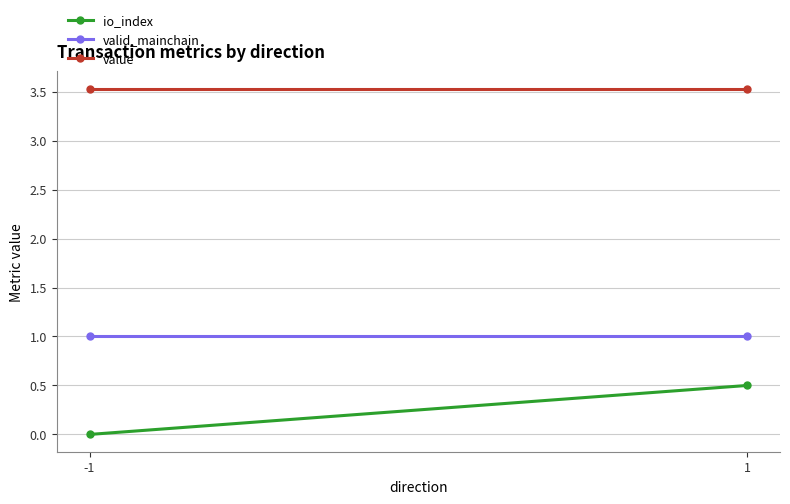

What is the sum of all value values?

7.1